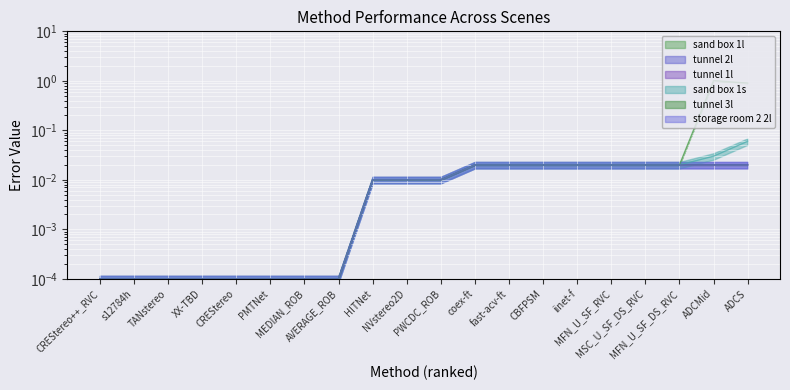

At which category is the sum across all series the highest?

ADCMid